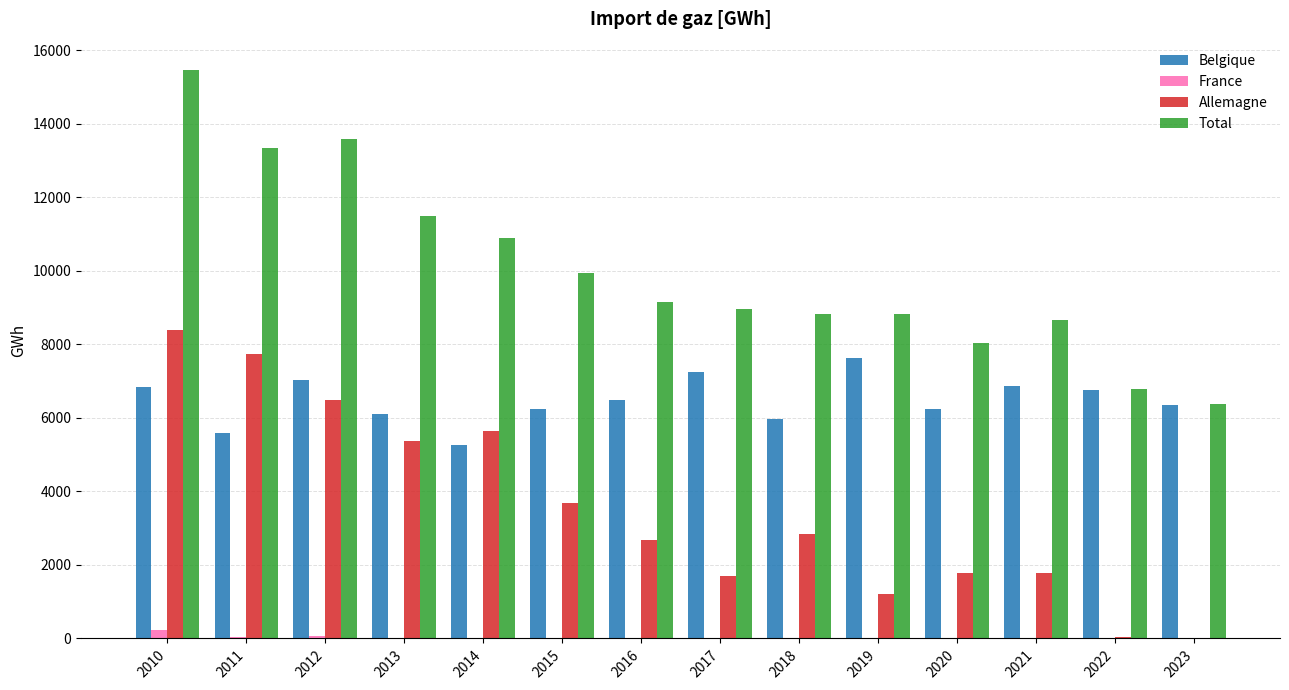

What is the total value across all series at 2012?

27163.8